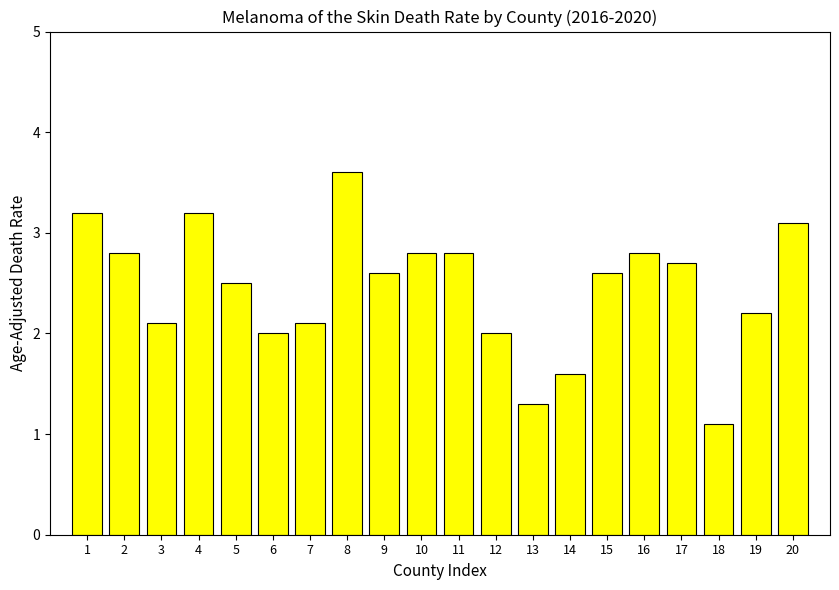

What is the difference between the values at 3 and 8?

1.5